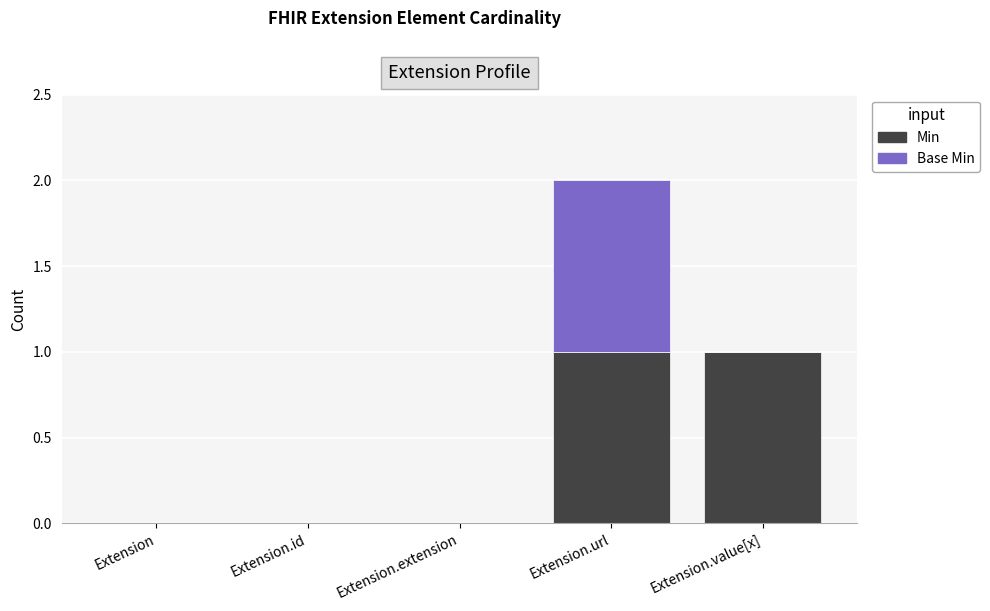

Reading right to left, what are the values for Min?

Extension.value[x]=1	Extension.url=1	Extension.extension=0	Extension.id=0	Extension=0